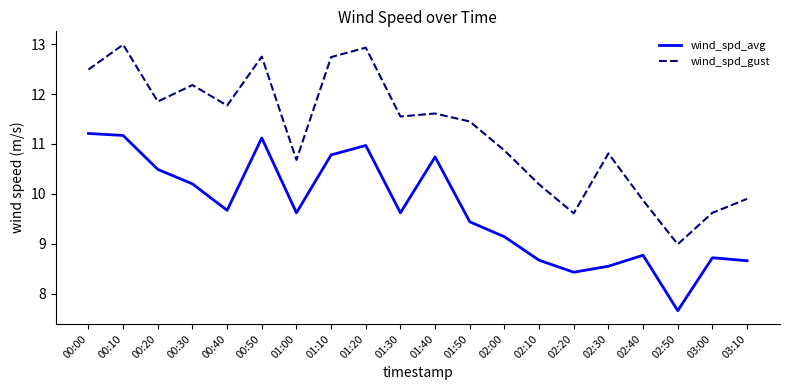

True or false: wind_spd_gust and wind_spd_avg cross at least once.

False